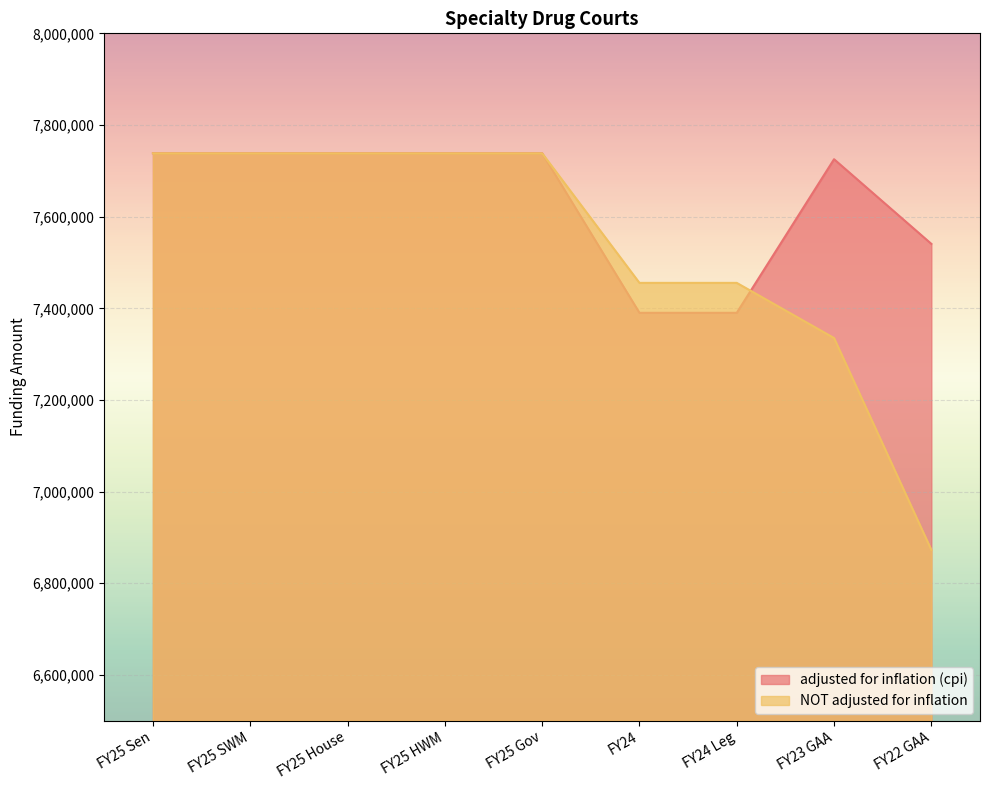

True or false: NOT adjusted for inflation and adjusted for inflation (cpi) intersect in this chart.

True